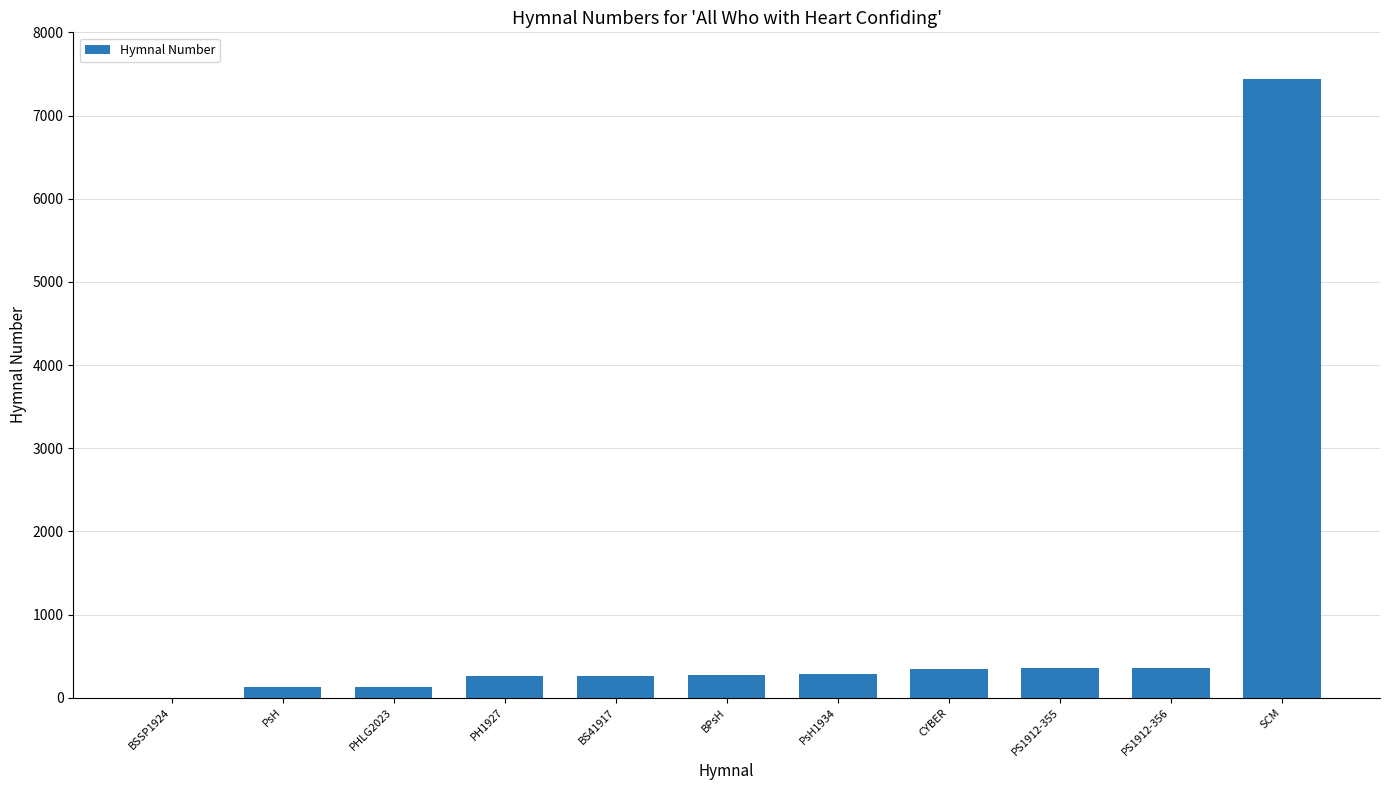

What is the sum of all values?

9804